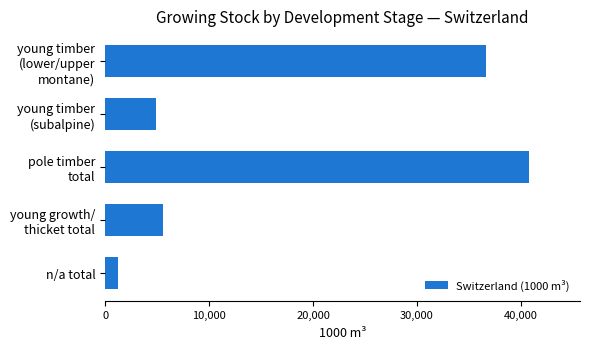

How many bars are there in total?

5